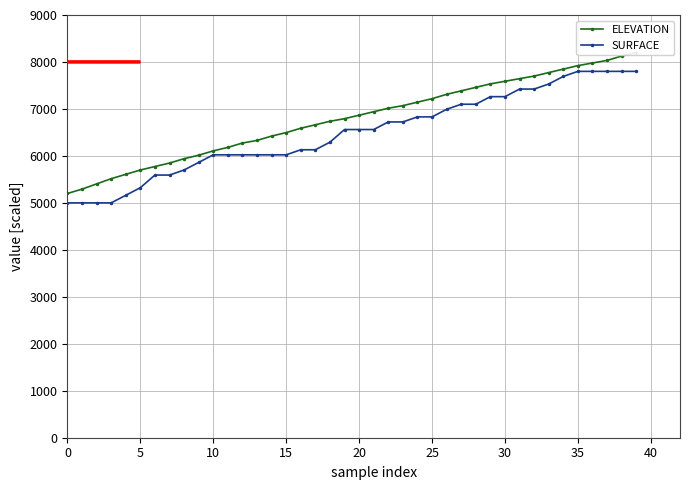

What is the minimum value for SURFACE?

5000.0